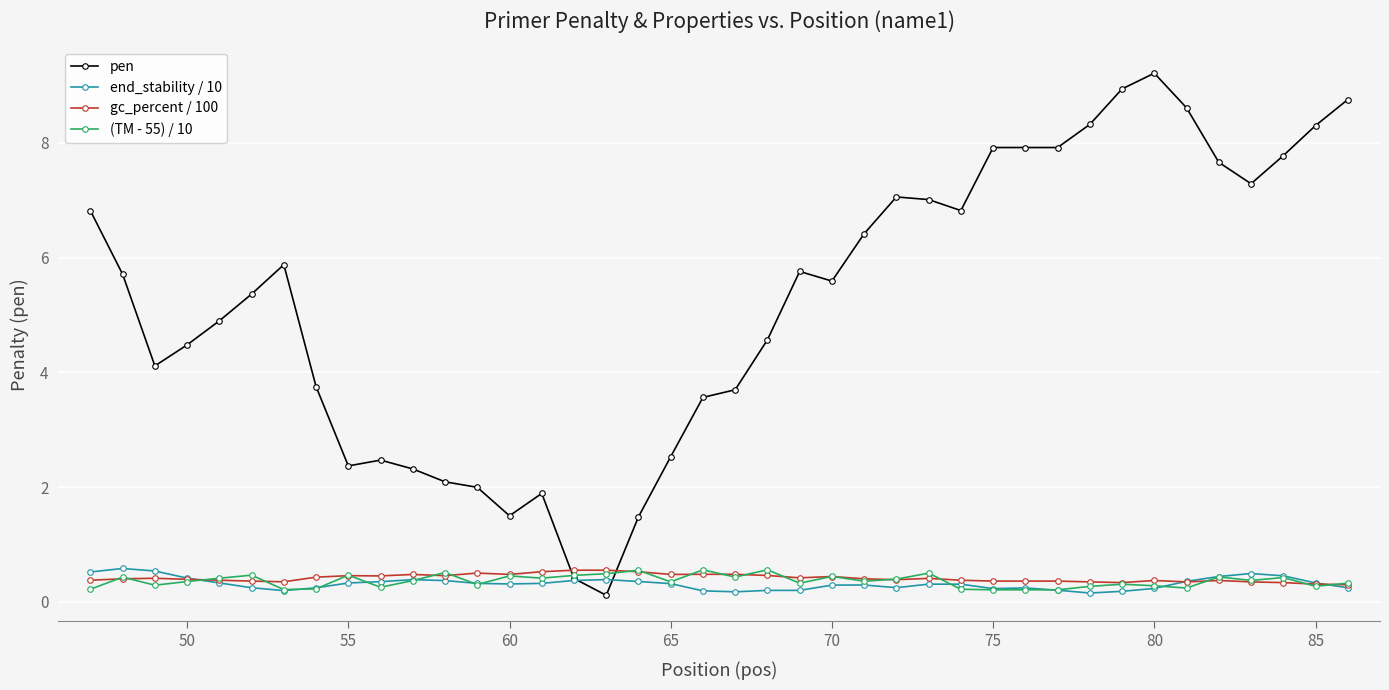

Which series has the largest total across all categories?

pen